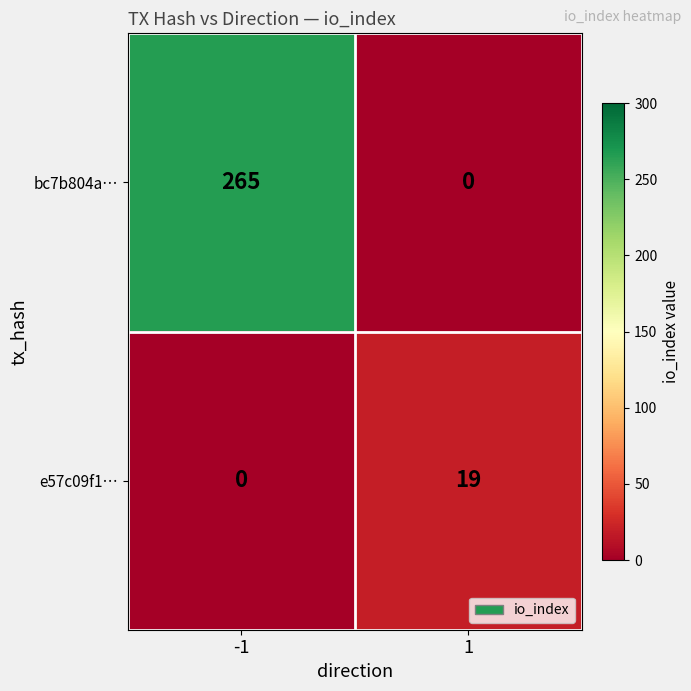

Reading left to right, extract all data points from this chart.

bc7b804a…: -1=265	1=0
e57c09f1…: -1=0	1=19